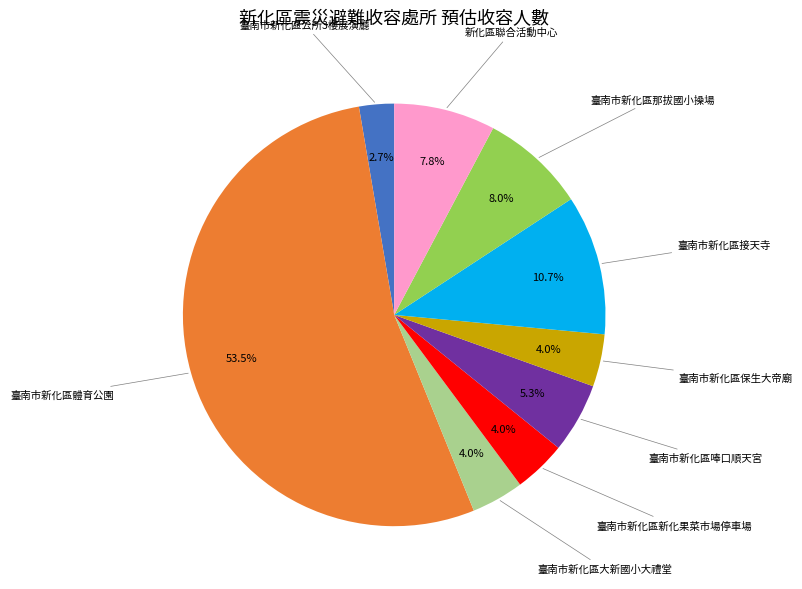

Does any single category account for the majority?

Yes